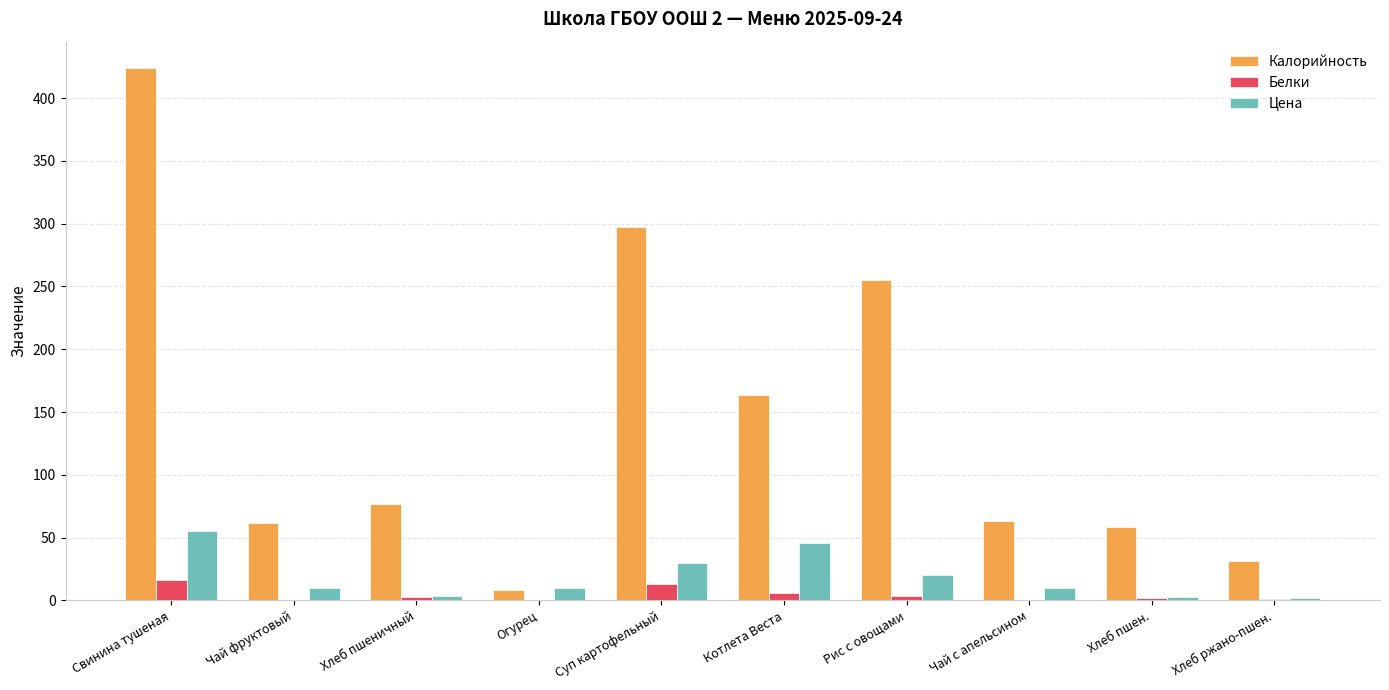

How many values in the Белки series exceed 2?

5